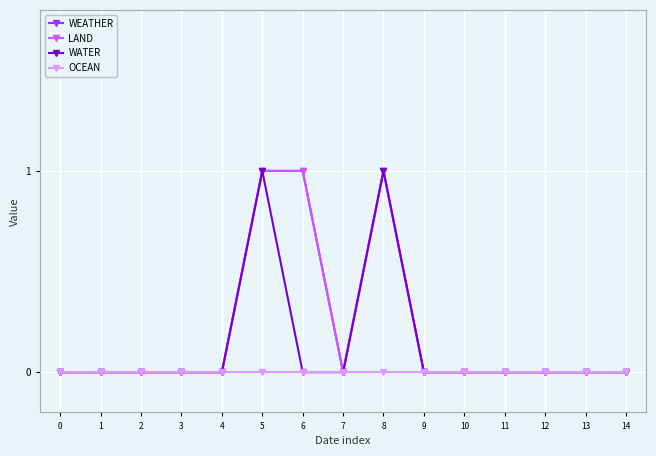

Is this an area chart (filled region under the line)?

No